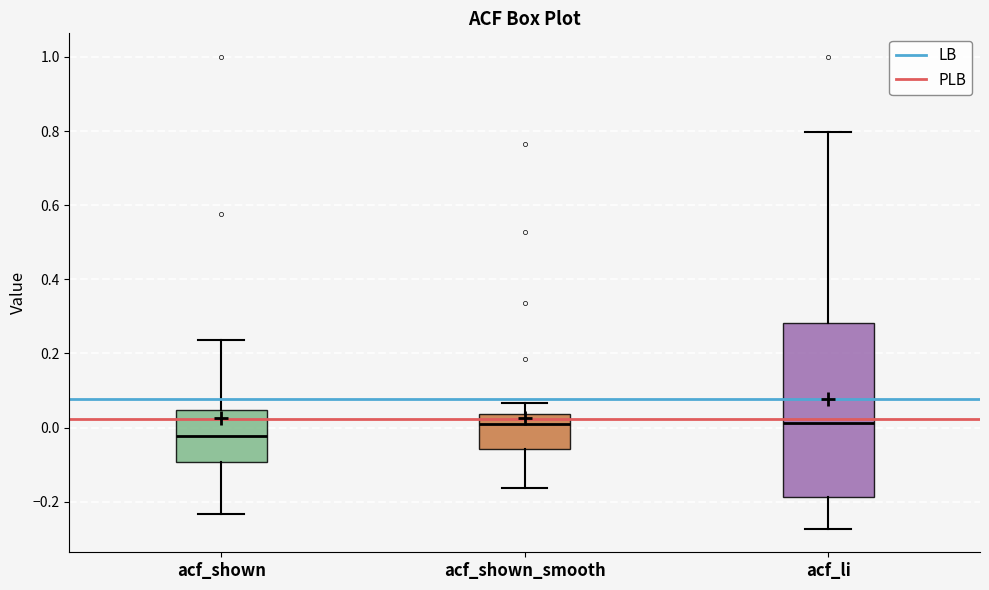

Which box is the tallest, from its lower edge to its upper edge?

acf_li